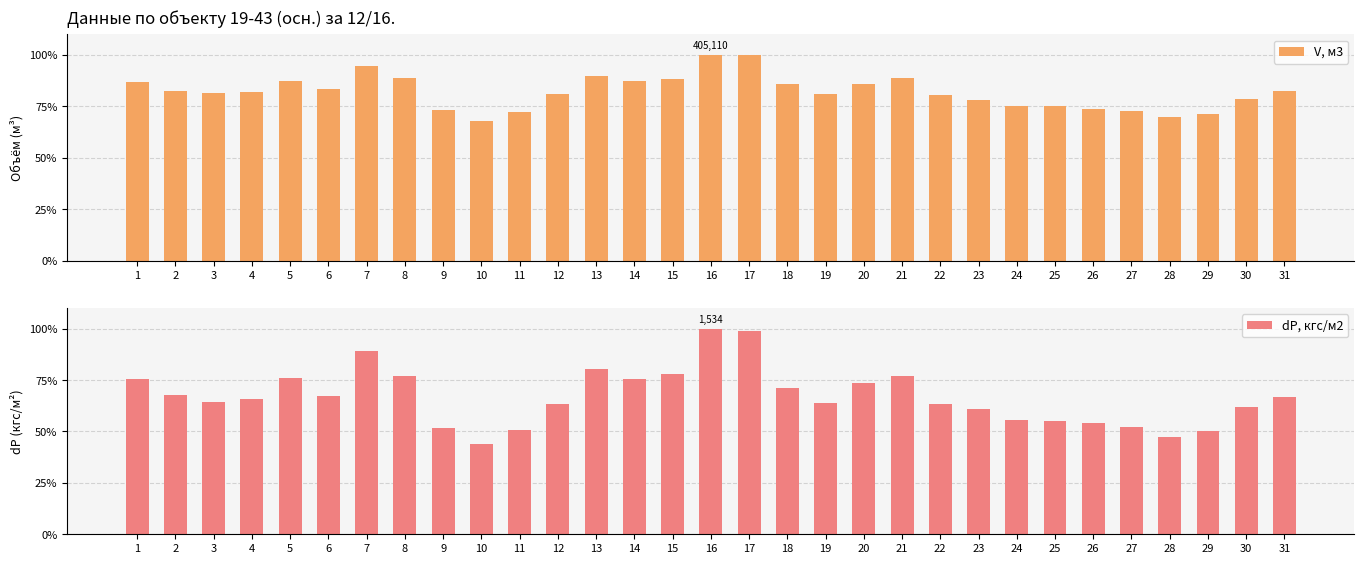

Reading left to right, list all the values displayed in this chart.

V, м3: 1=86.7	2=82.7	3=81.3	4=82.0	5=87.5	6=83.4	7=94.8	8=88.7	9=73.2	10=67.8	11=72.3	12=80.8	13=90.0	14=87.3	15=88.4	16=100.0	17=99.8	18=86.1	19=81.0	20=86.0	21=88.8	22=80.6	23=78.0	24=75.1	25=74.9	26=73.9	27=72.7	28=69.6	29=71.2	30=78.6	31=82.4
dP, кгс/м2: 1=75.3	2=67.9	3=64.2	4=66.0	5=76.0	6=67.2	7=89.3	8=77.1	9=51.8	10=43.9	11=50.9	12=63.4	13=80.4	14=75.5	15=78.1	16=100.0	17=98.7	18=71.3	19=63.7	20=73.7	21=77.1	22=63.5	23=61.1	24=55.4	25=55.2	26=54.3	27=52.0	28=47.1	29=50.1	30=61.7	31=67.0